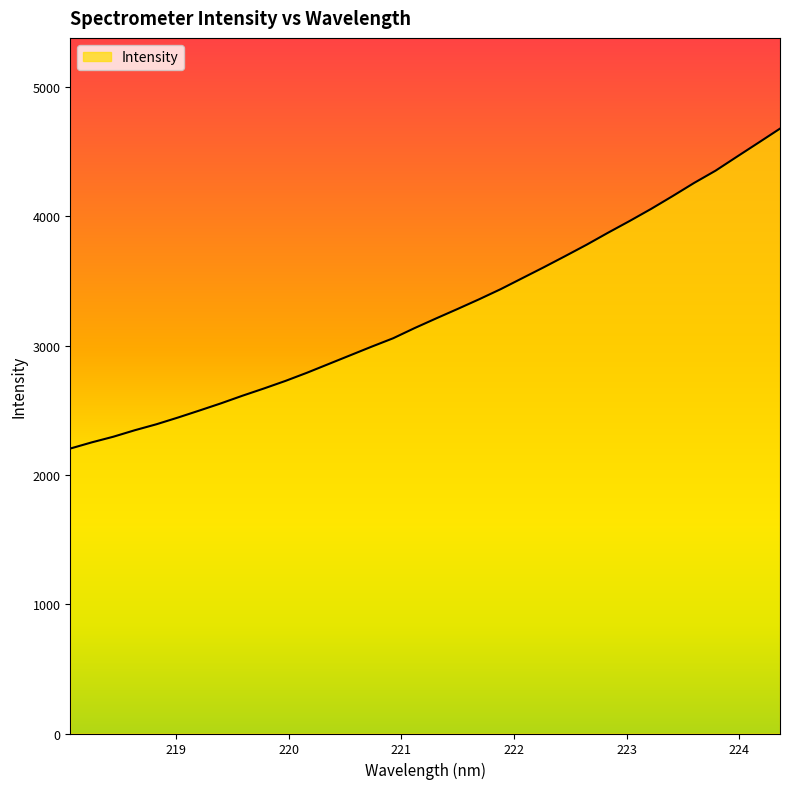

What is the difference between the maximum and minimum values?

2474.0